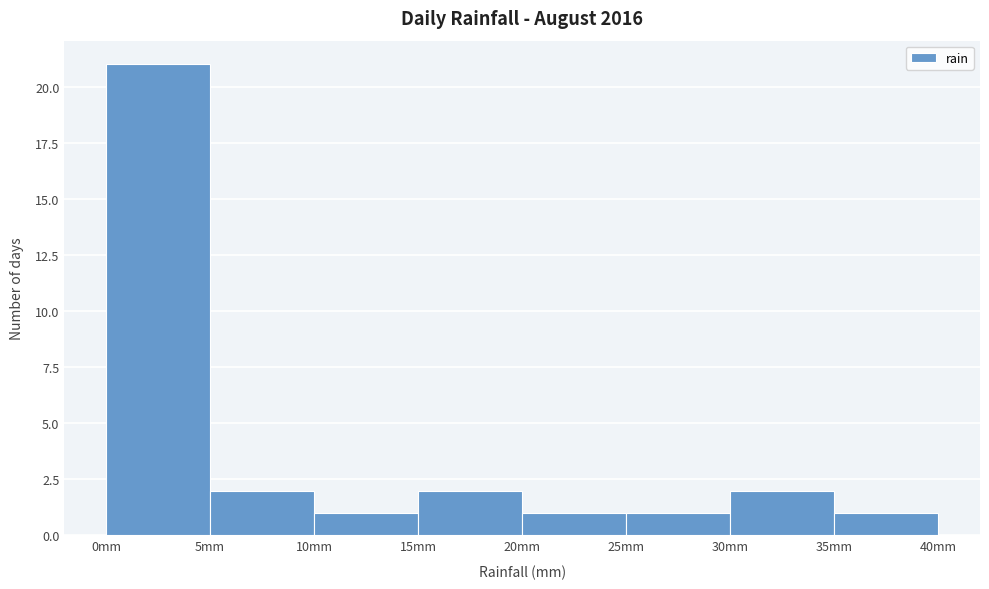

Over which range of the x-axis is the bar tallest?

0 to 5